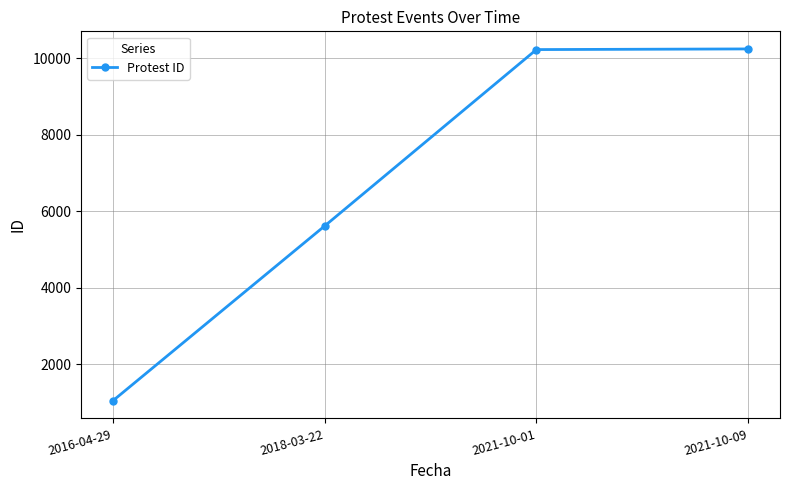

Which has a higher value, 2016-04-29 or 2018-03-22?

2018-03-22